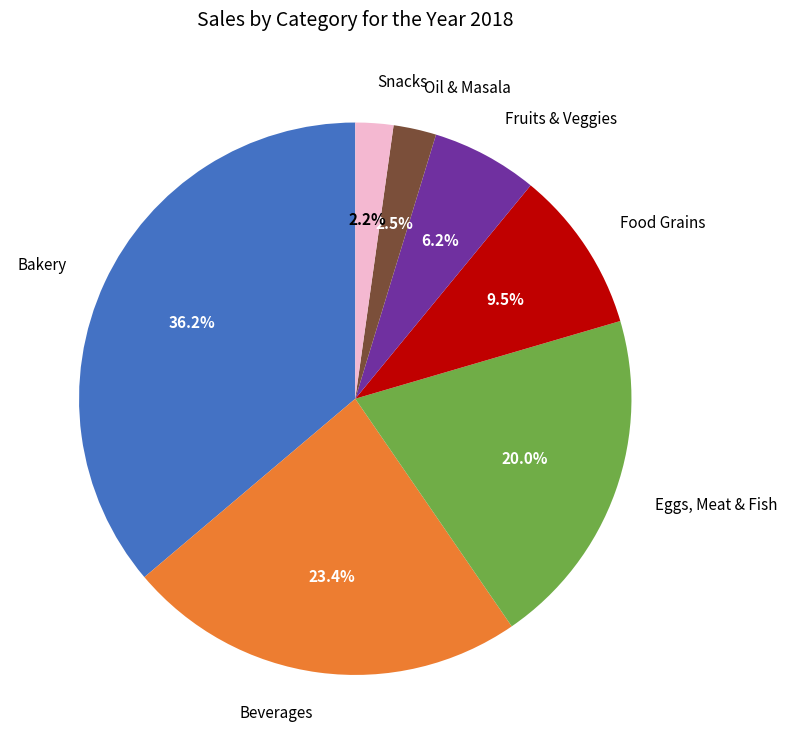

Which slice is the largest?

Bakery